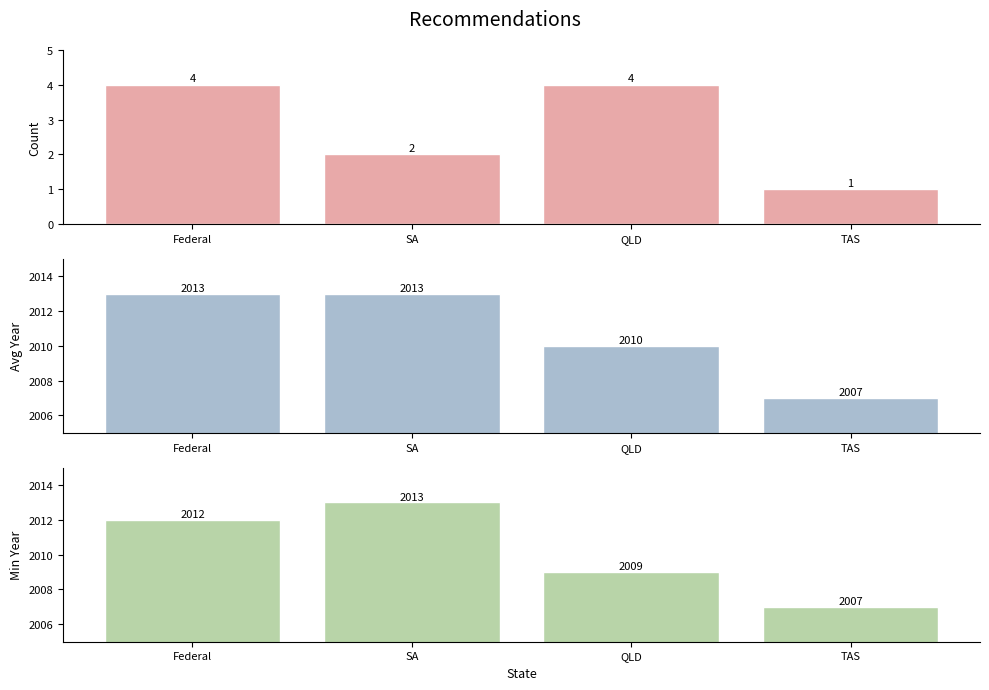

How many Count values are between 2 and 4?

3